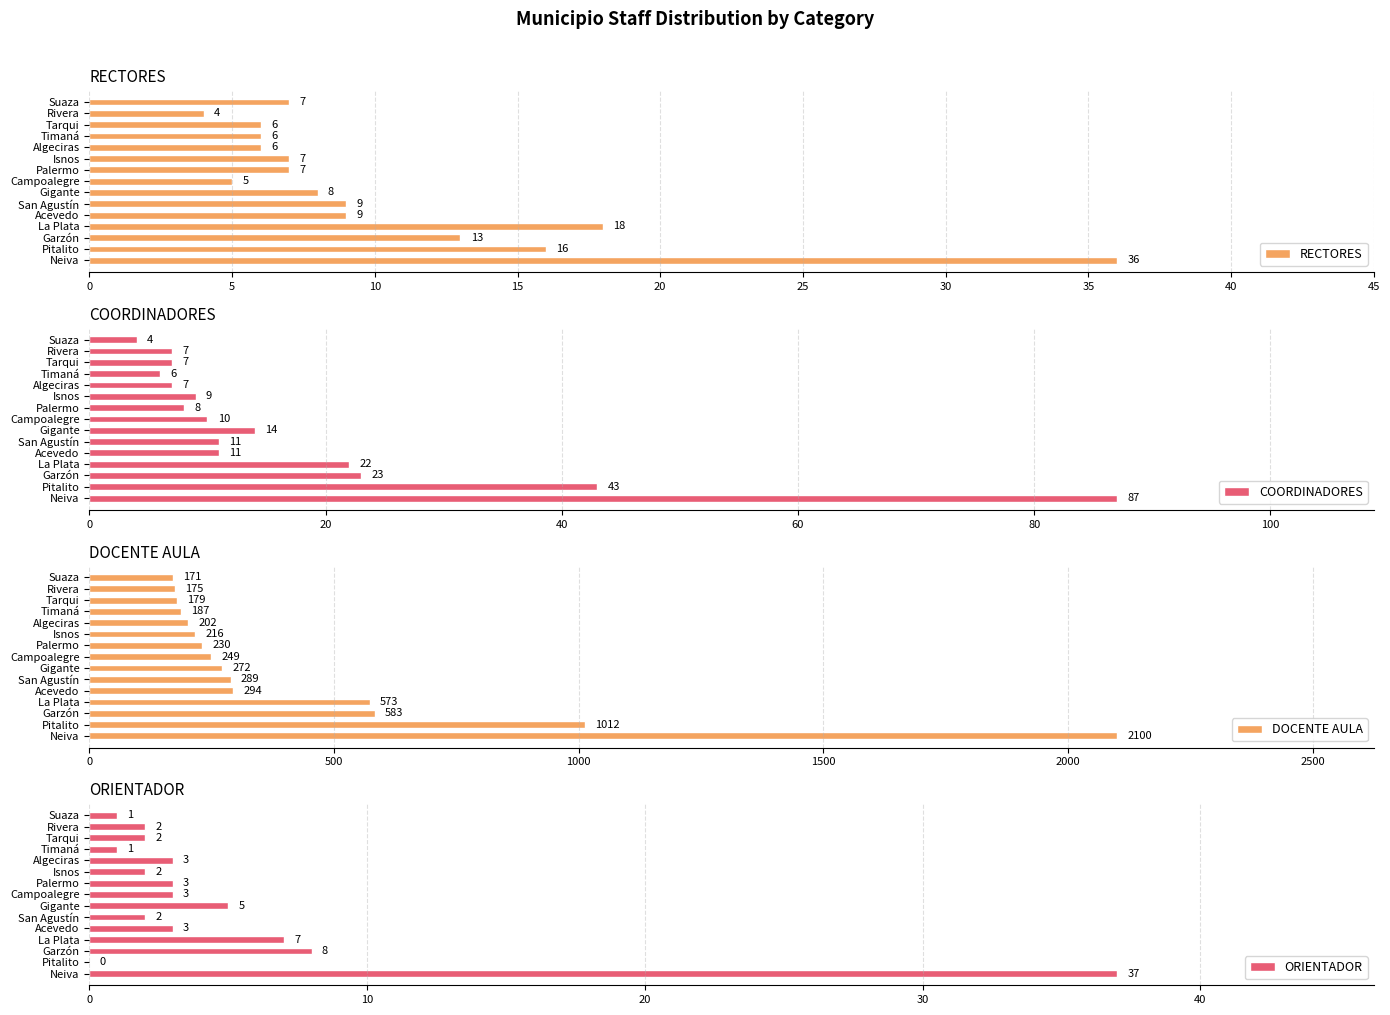

Between 5 and 30, which series saw the biggest shift?

DOCENTE AULA